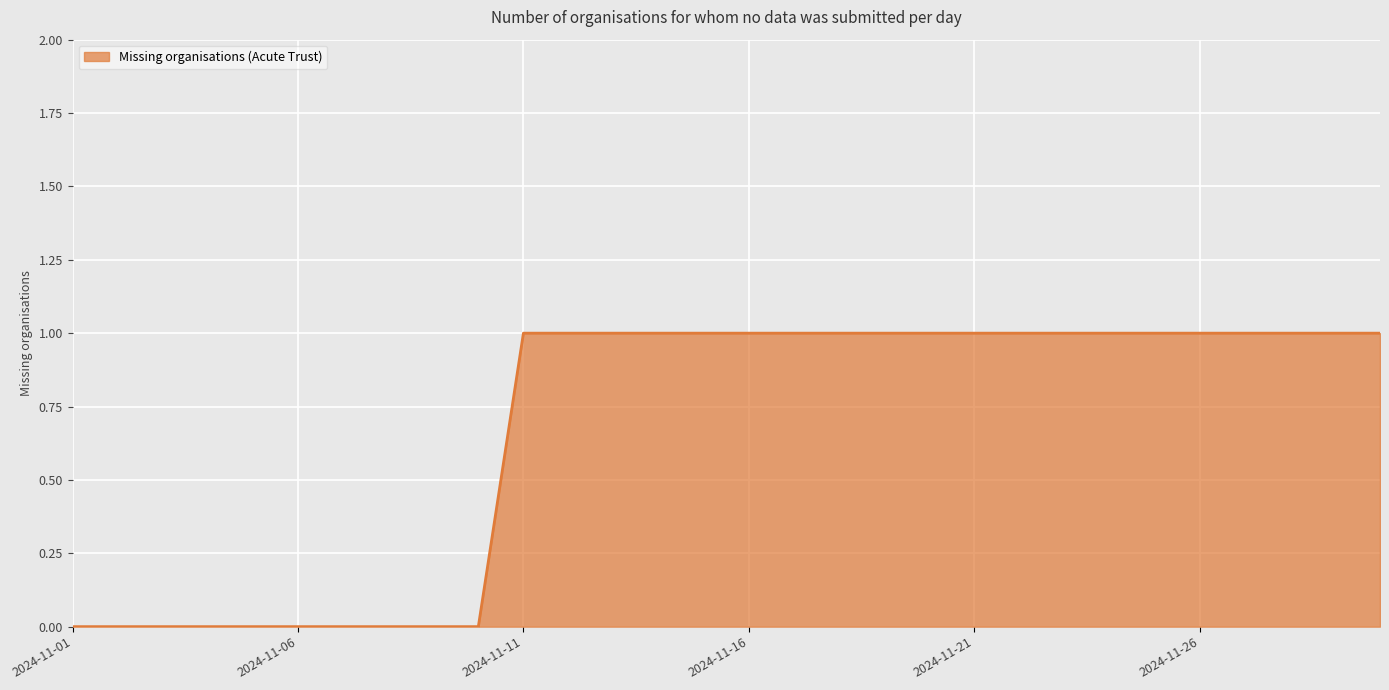

What is the difference between the second highest and second lowest values?

1